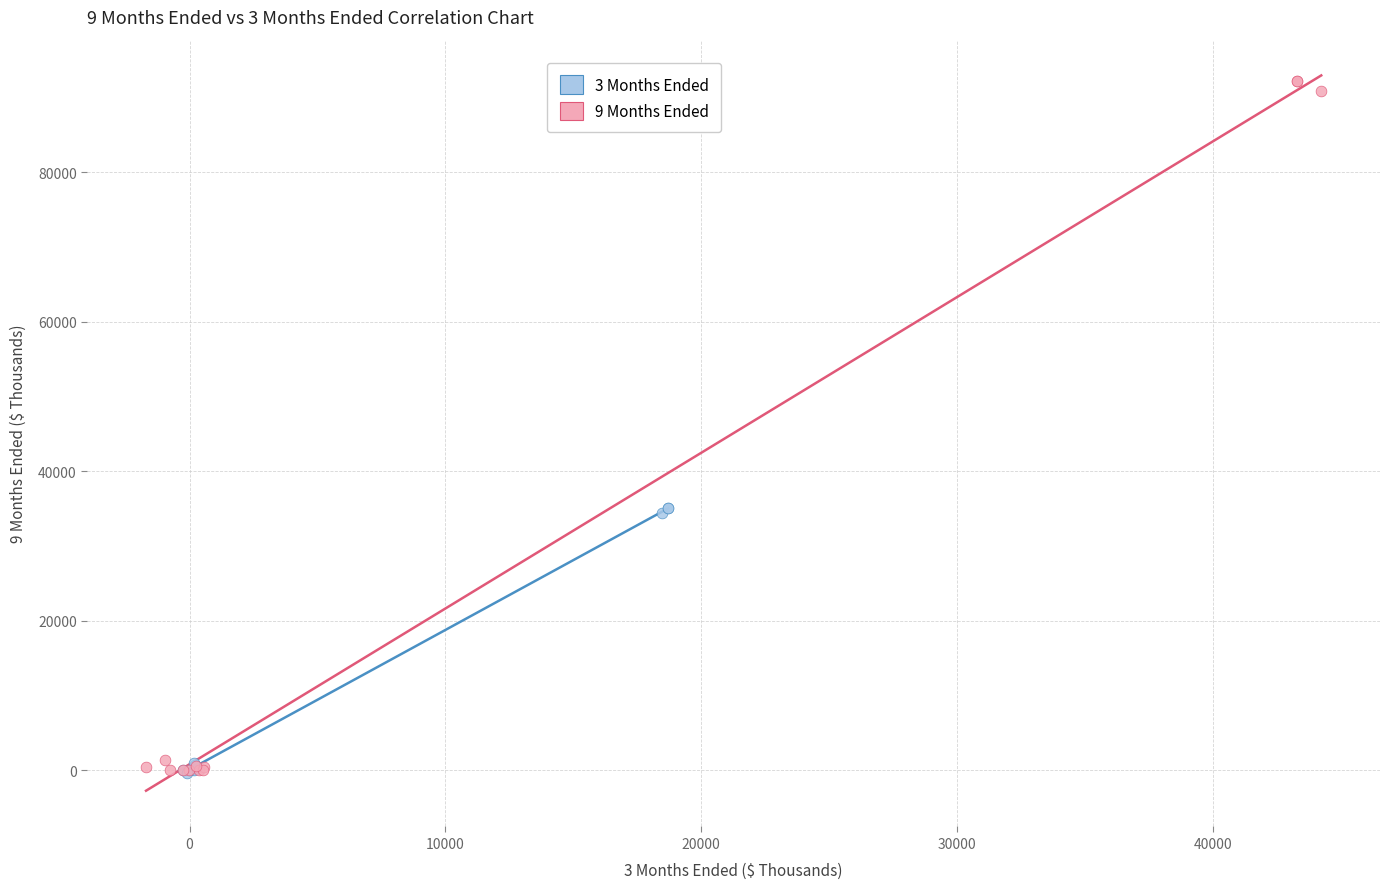

Which series has the largest Y range (max minus min)?

9 Months Ended